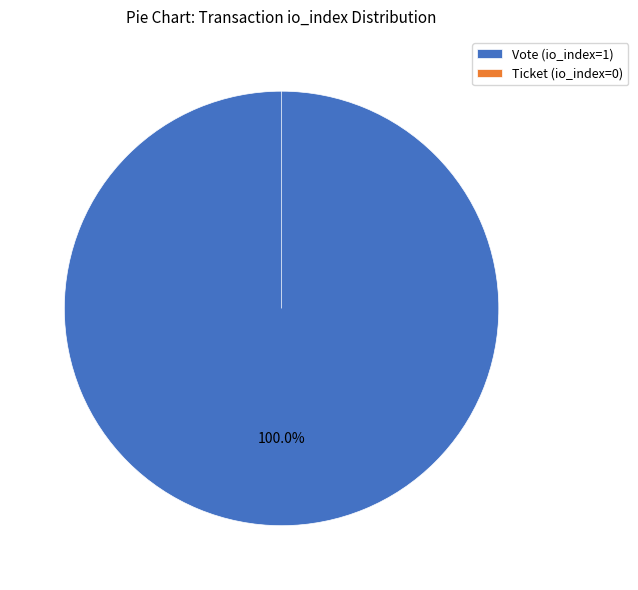

Is there a majority slice in this chart?

Yes